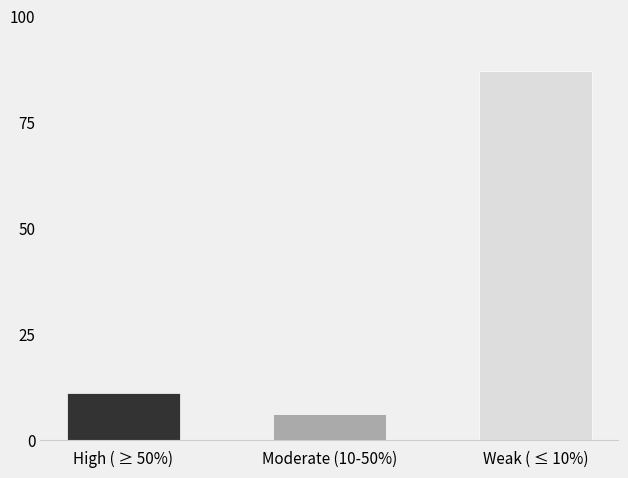

What is the label of the 3rd bar from the right?

High ( ≥ 50%)